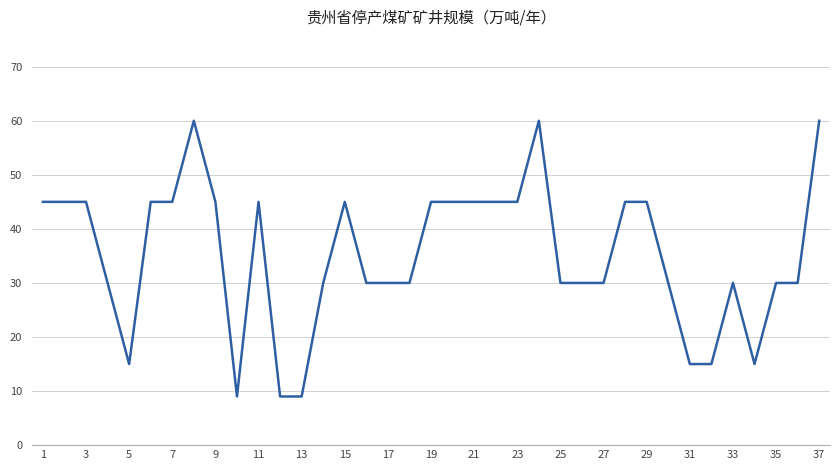

What is the maximum value shown in the chart?

60